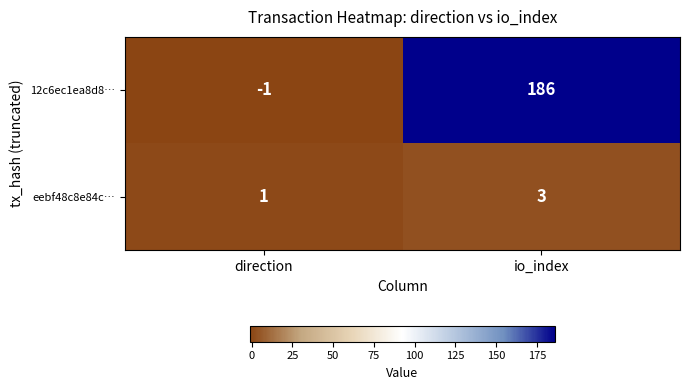

How many values in 12c6ec1ea8d8… are below zero?

1